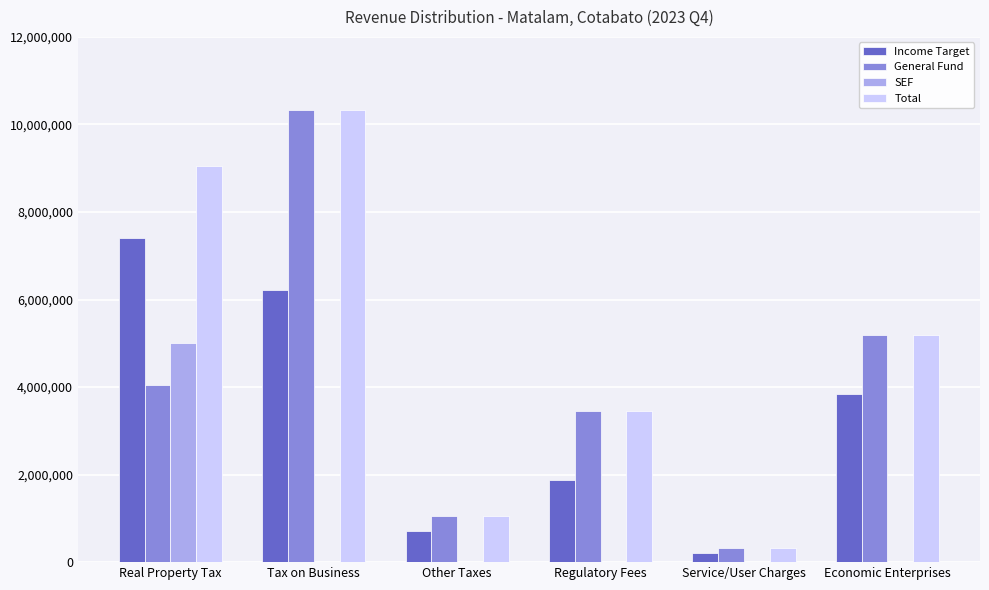

How many groups of bars are there?

6